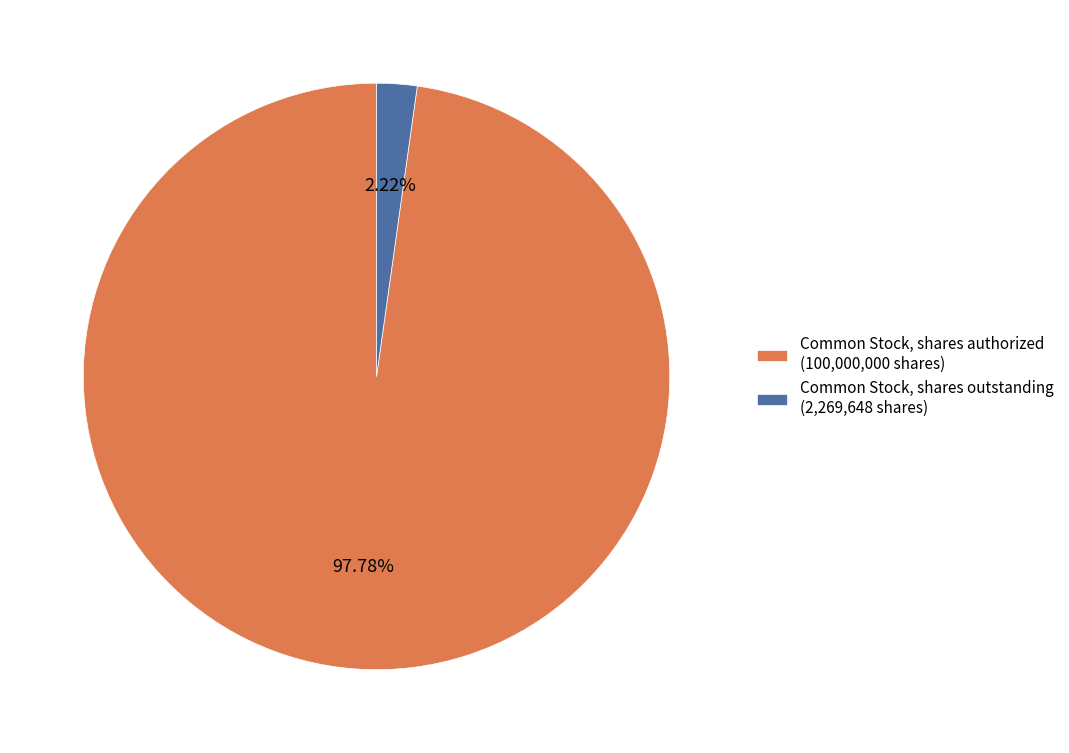

To the nearest percent, what is the average slice percentage?

50%